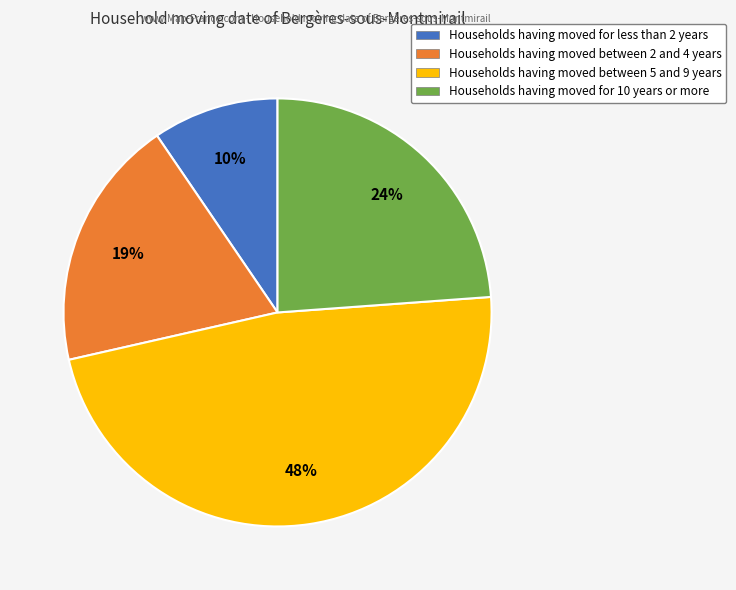

Is there any slice that represents more than half of the pie?

No